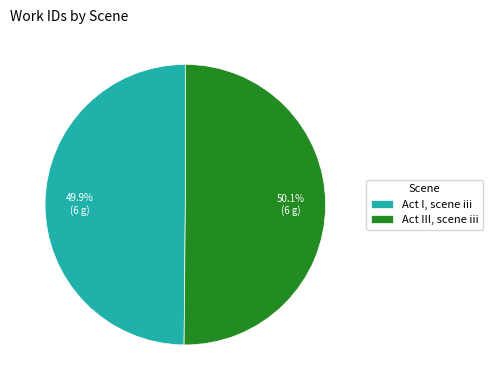

Is the sum of Act I, scene iii and Act III, scene iii greater than half?

Yes